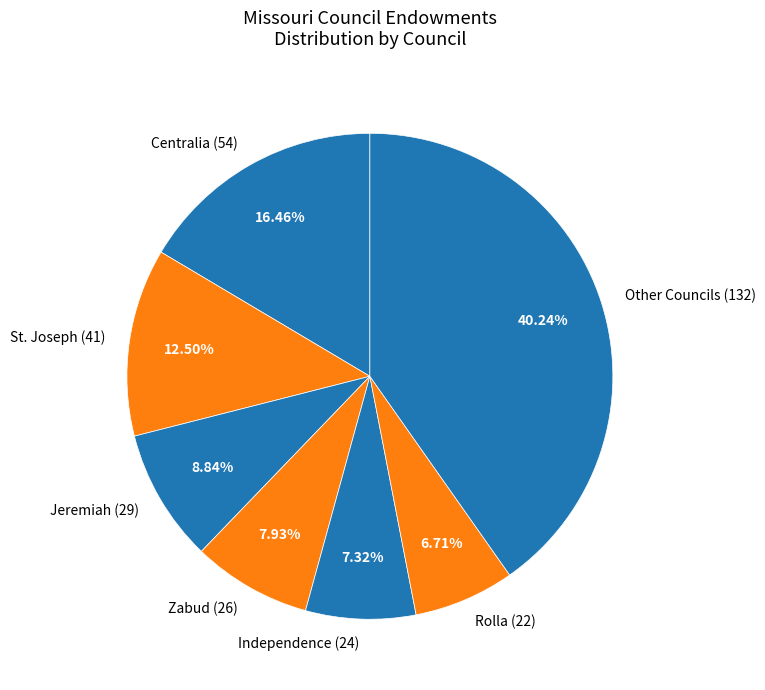

Count the number of slices in the pie.

7